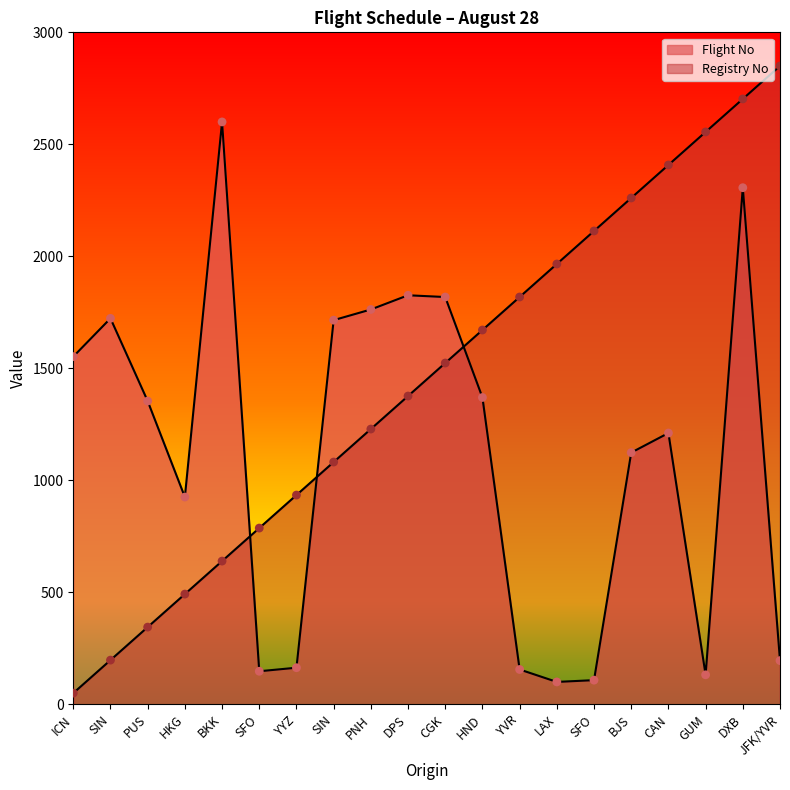

Which series reaches the maximum Y coordinate?

Registry No